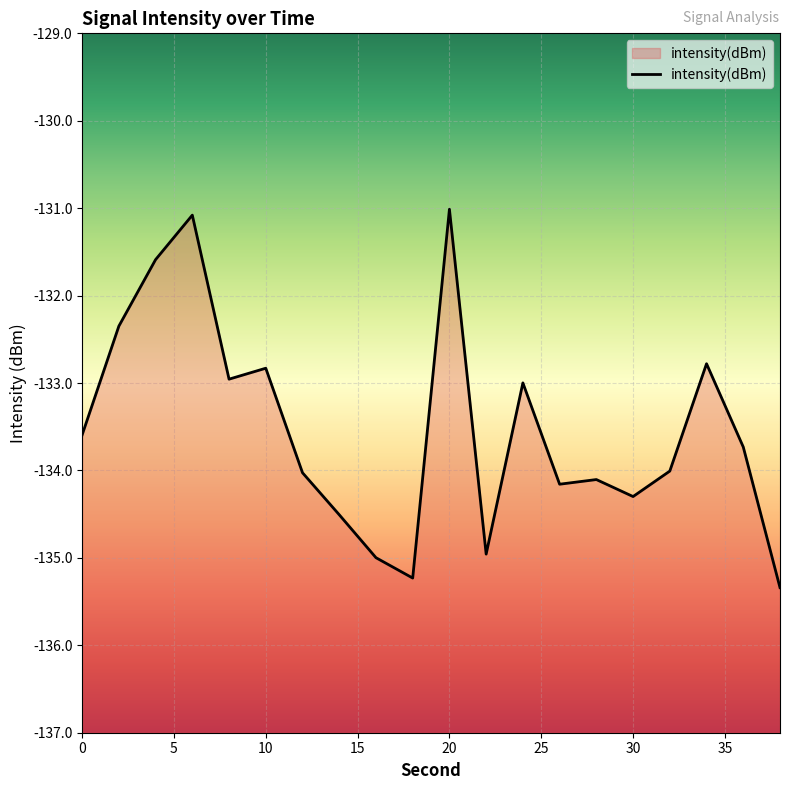

What is the difference between the values at 10 and 0?

0.8